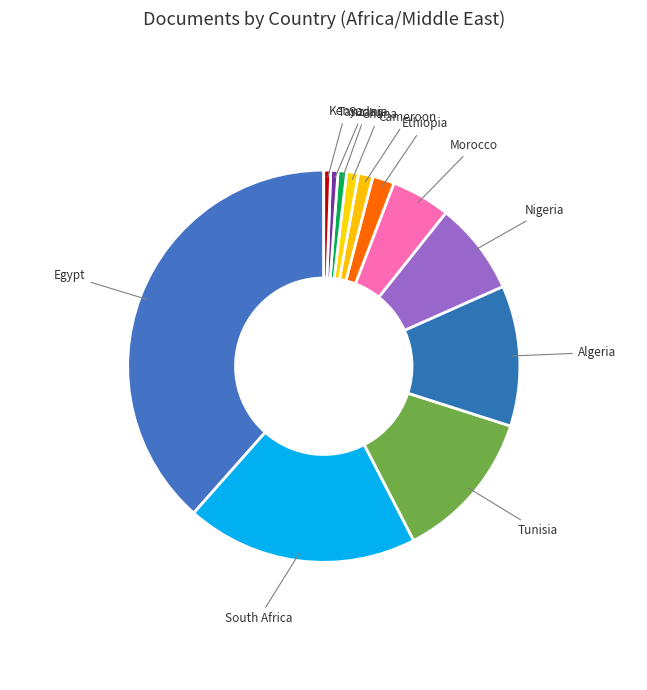

Which category has the smallest portion of the pie?

Kenya